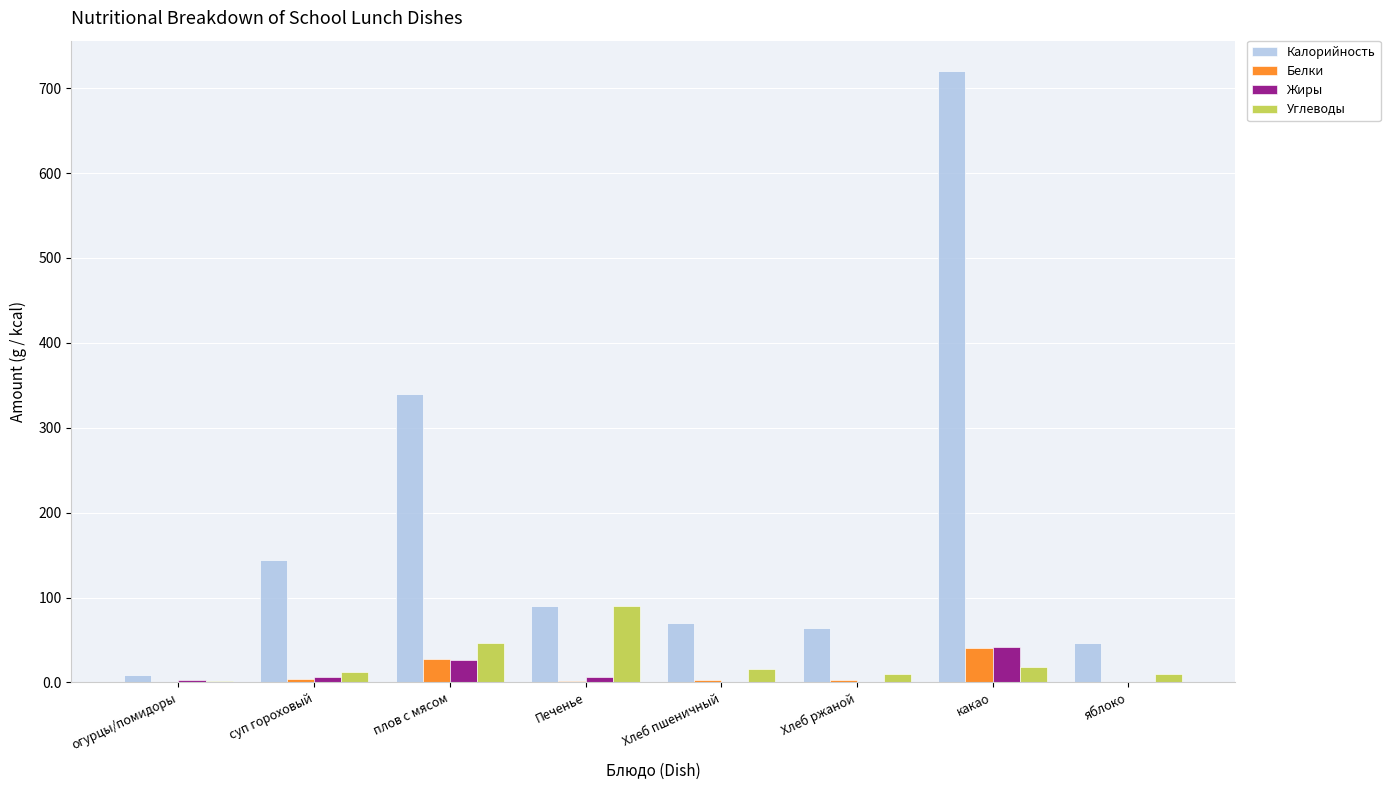

At which category is the sum across all series the highest?

какао